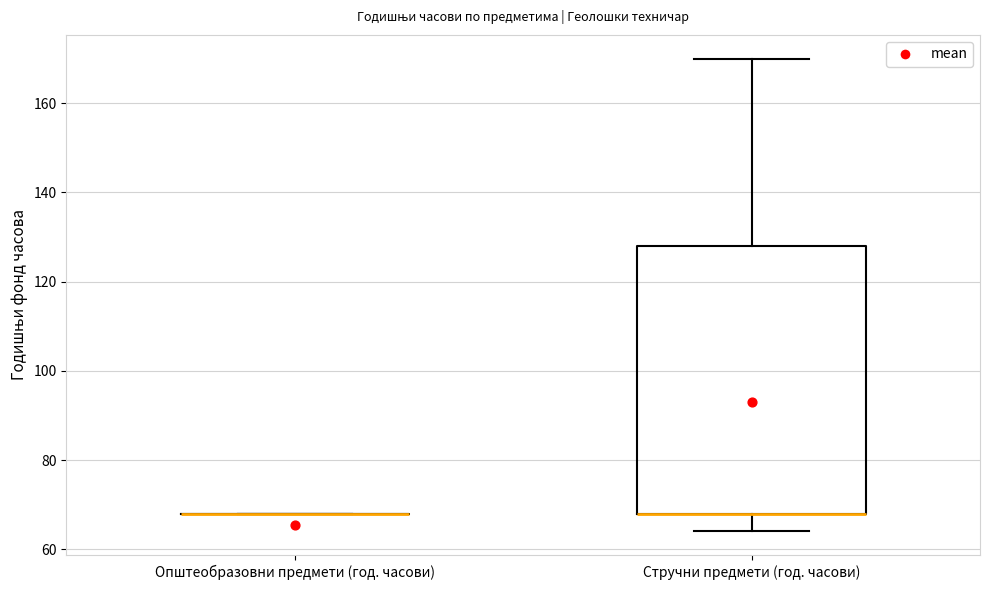

Reading left to right, transcribe this box plot: for each box, give where its median line is, the range the box spans, and where its two whiskers end, as read against the y-axis. The values are not printed on the chart, so give them approximately, as read against the axis.

Општеобразовни предмети (год. часови): box collapsed to a line at 68, whiskers 68 to 68
Стручни предмети (год. часови): median 68 (drawn on the box's lower edge), box 68 to 128, whiskers 64 to 170